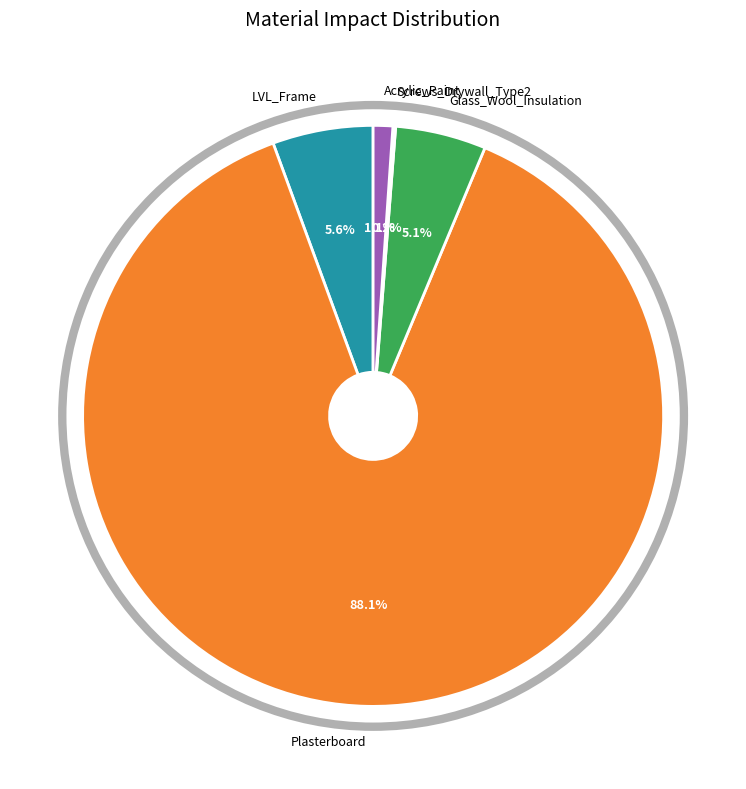

To the nearest percent, what is the combined percentage of Glass_Wool_Insulation and Acrylic_Paint?

6%